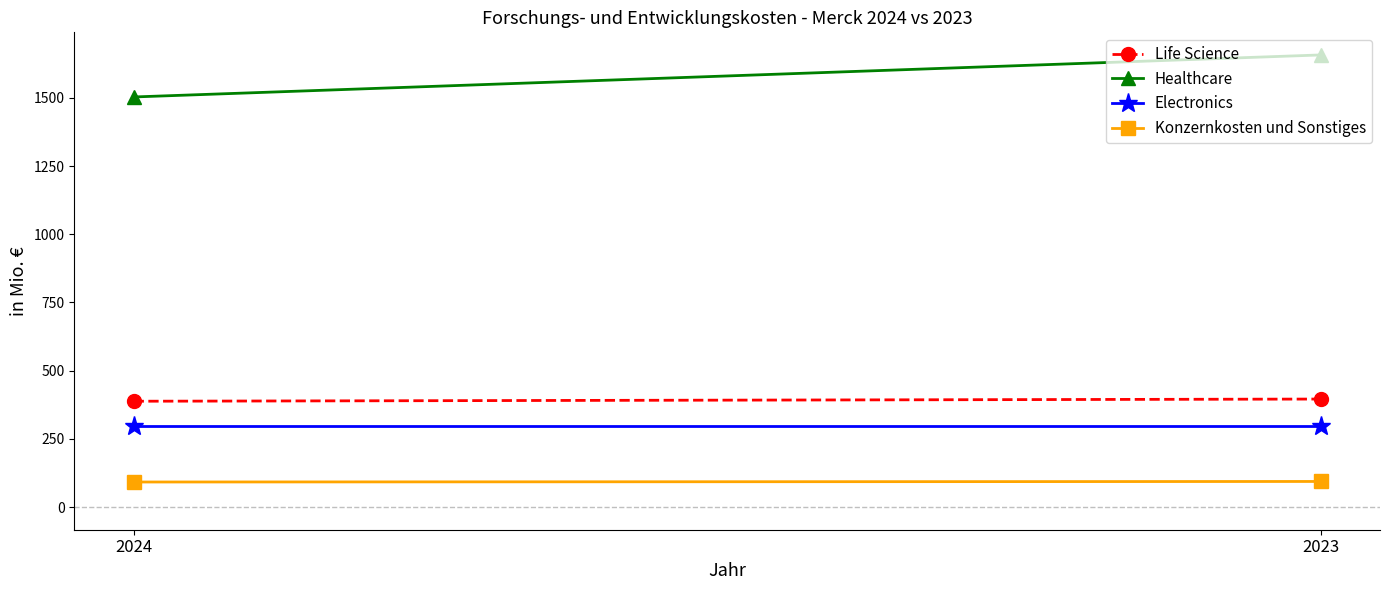

At how many categories does at least one series exceed 1063?

2